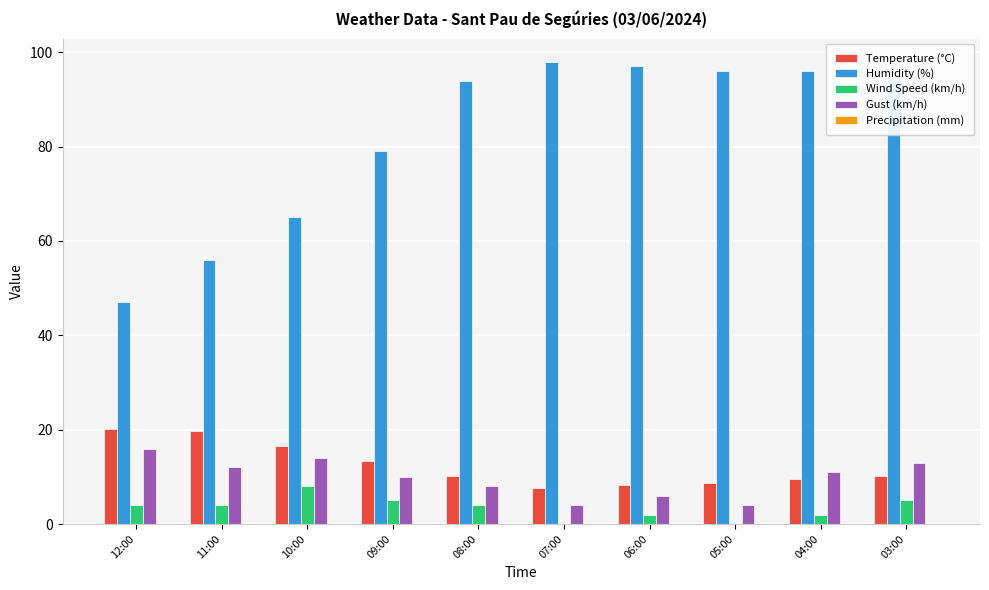

The Gust (km/h) series shows 2.3 at 09:00. True or false?

False